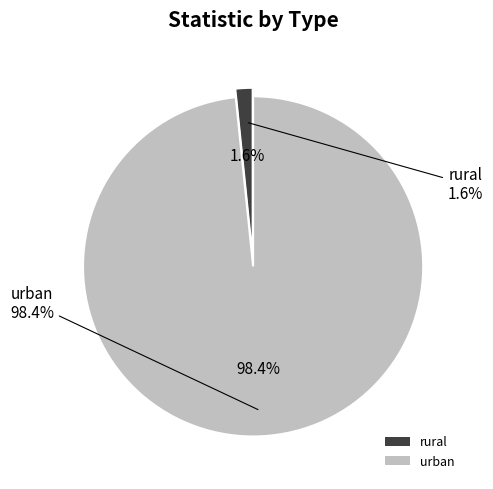

Is it true that urban is 98% of the pie?

True